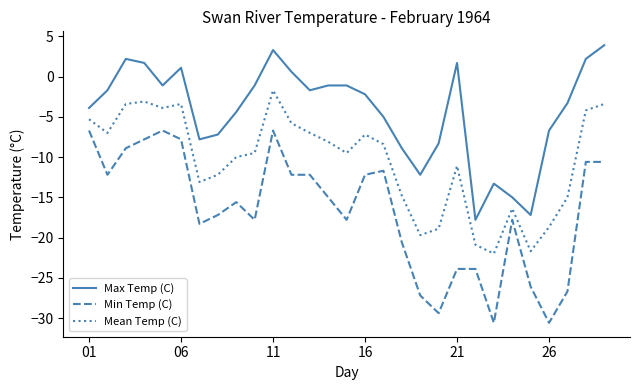

Reading left to right, transcribe all the data shown in this chart.

Max Temp (C): -3.9	-1.7	2.2	1.7	-1.1	1.1	-7.8	-7.2	-4.4	-1.1	3.3	0.6	-1.7	-1.1	-1.1	-2.2	-5.0	-8.9	-12.2	-8.3	1.7	-17.8	-13.3	-15.0	-17.2	-6.7	-3.3	2.2	3.9
Min Temp (C): -6.7	-12.2	-8.9	-7.8	-6.7	-7.8	-18.3	-17.2	-15.6	-17.8	-6.7	-12.2	-12.2	-15.0	-17.8	-12.2	-11.7	-20.6	-27.2	-29.4	-23.9	-23.9	-30.6	-17.8	-26.1	-30.6	-26.7	-10.6	-10.6
Mean Temp (C): -5.3	-7.0	-3.4	-3.1	-3.9	-3.4	-13.1	-12.2	-10.0	-9.5	-1.7	-5.8	-7.0	-8.1	-9.5	-7.2	-8.4	-14.8	-19.7	-18.9	-11.1	-20.9	-22.0	-16.4	-21.7	-18.7	-15.0	-4.2	-3.4